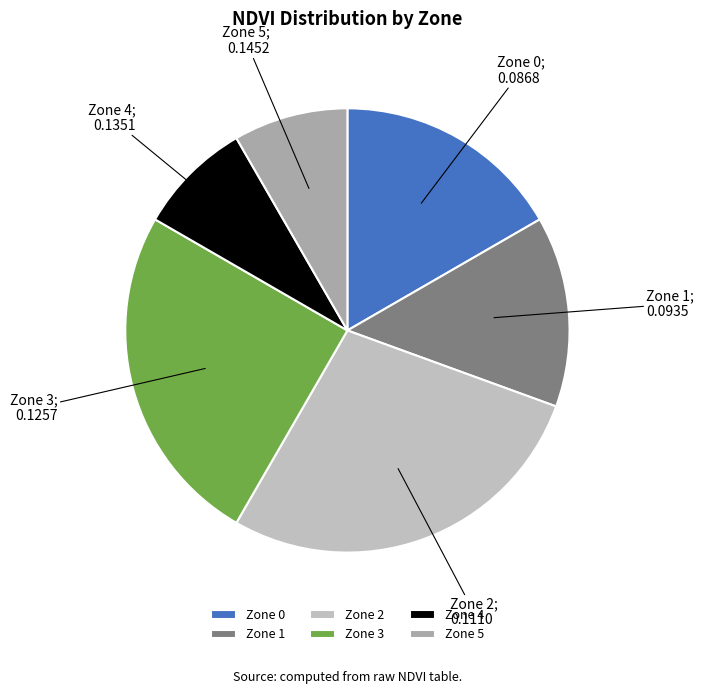

Which category has the biggest portion of the pie?

Zone 2